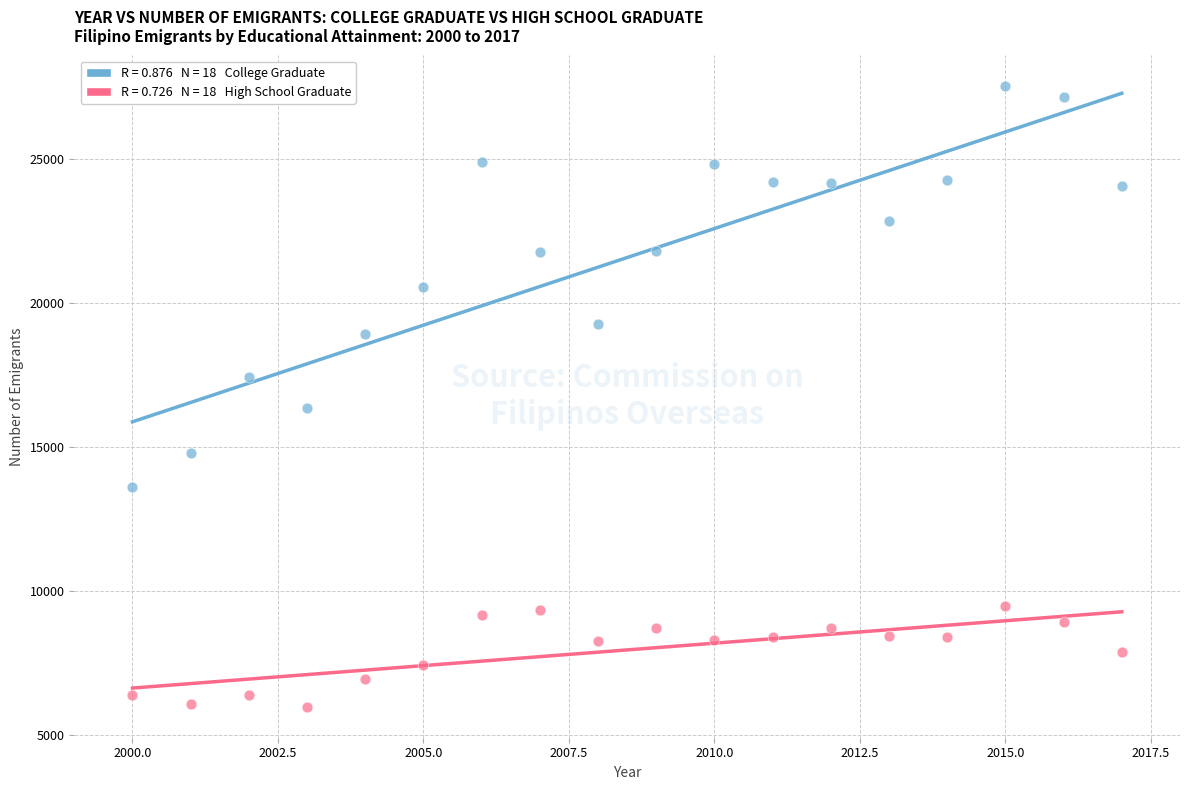

Across all series, what Y value is closest to 16753?

16354